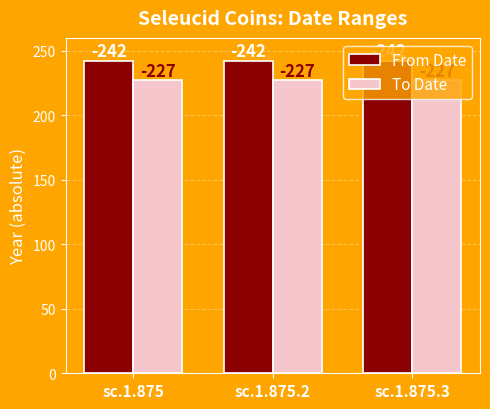

Reading right to left, extract all data points from this chart.

From Date: sc.1.875.3=242	sc.1.875.2=242	sc.1.875=242
To Date: sc.1.875.3=227	sc.1.875.2=227	sc.1.875=227